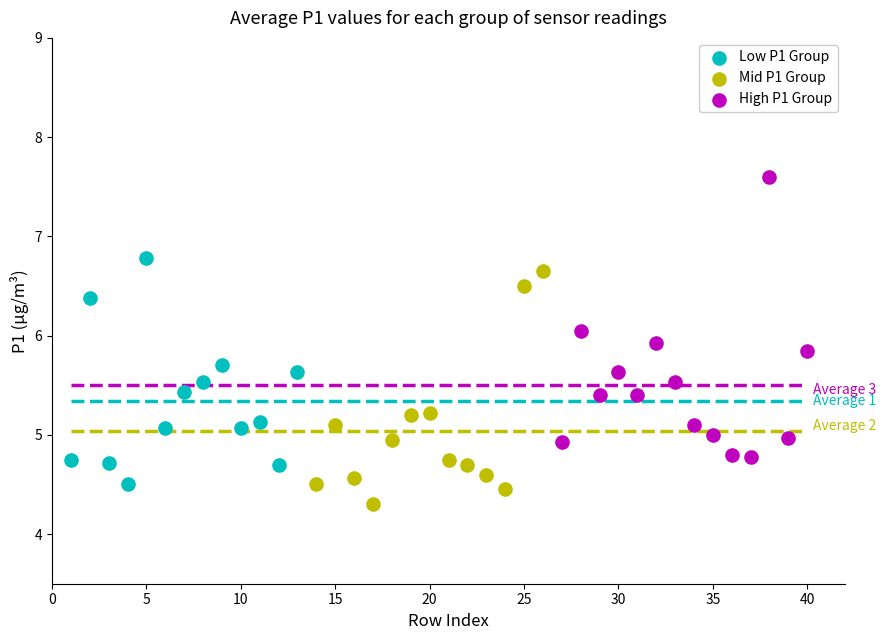

Which series contains the highest Y value?

High P1 Group